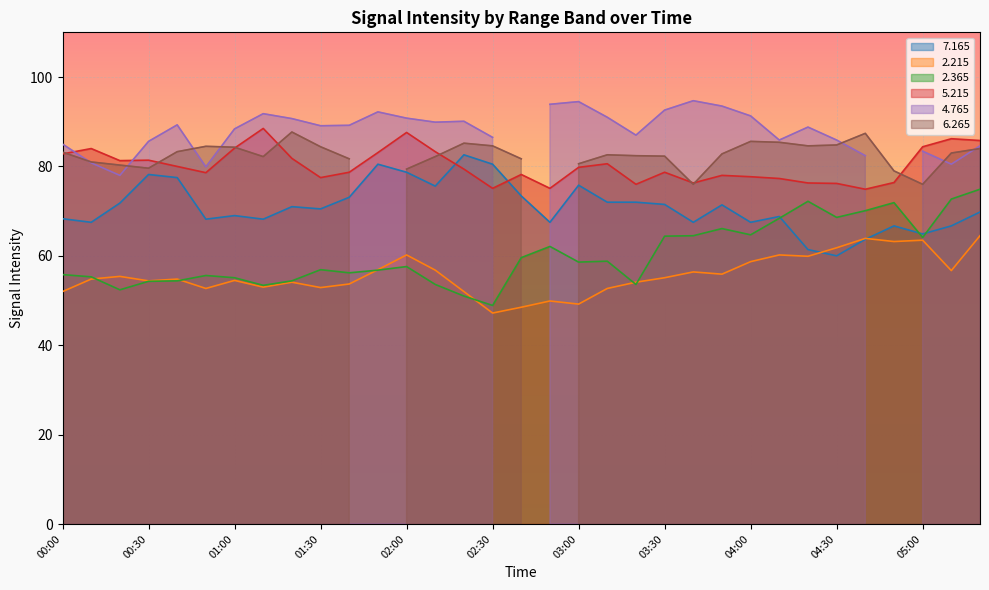

True or false:   2.365 and   5.215 cross at least once.

False